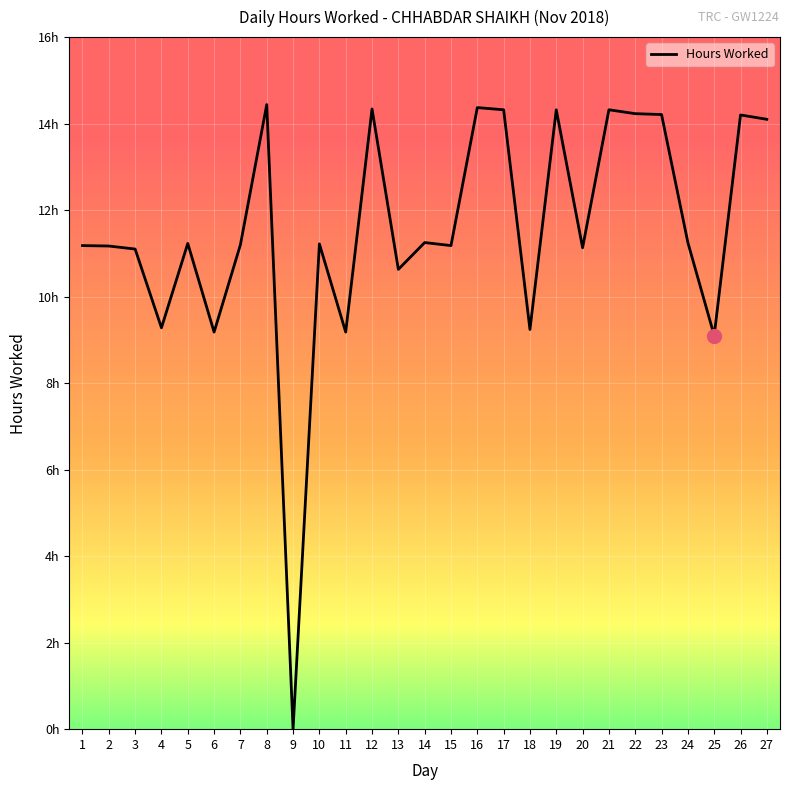

Reading right to left, list all the values displayed in this chart.

27=14.1	26=14.2	25=9.1	24=11.2	23=14.2	22=14.2	21=14.3	20=11.1	19=14.3	18=9.2	17=14.3	16=14.4	15=11.2	14=11.2	13=10.6	12=14.3	11=9.2	10=11.2	9=0.0	8=14.4	7=11.2	6=9.2	5=11.2	4=9.3	3=11.1	2=11.2	1=11.2